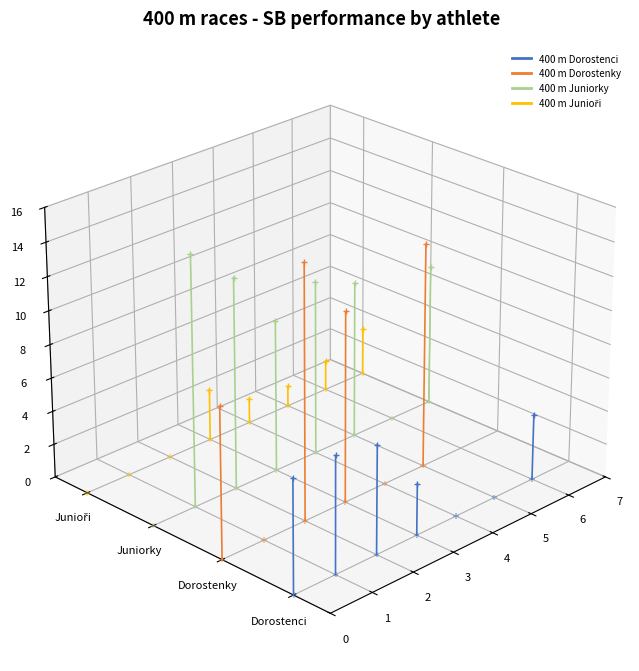

Which series reaches the maximum Y coordinate?

400 m Dorostenky